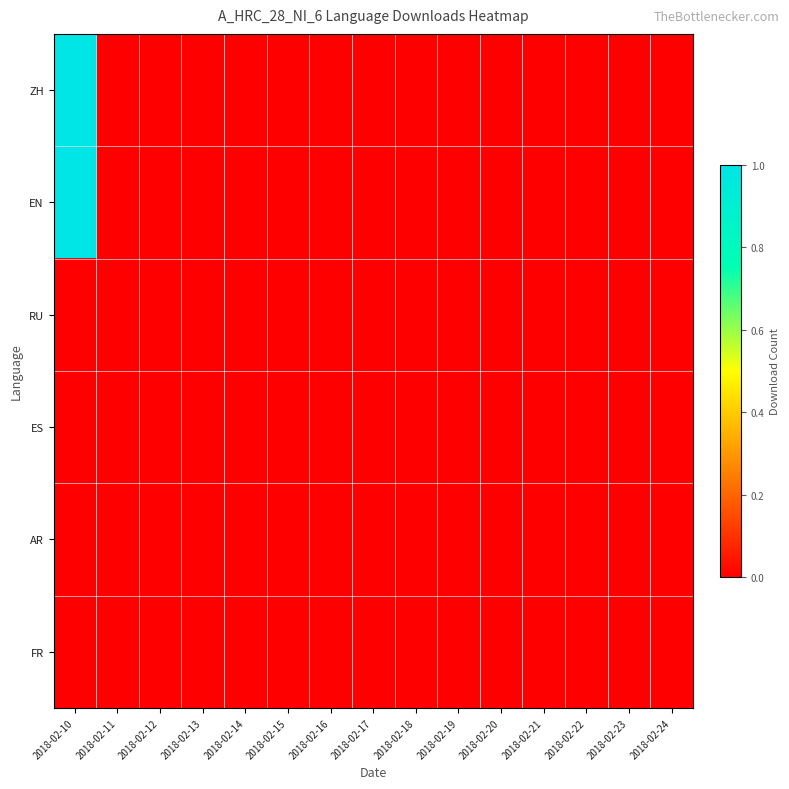

Between 2018-02-18 and 2018-02-22, which series saw the biggest shift?

ZH